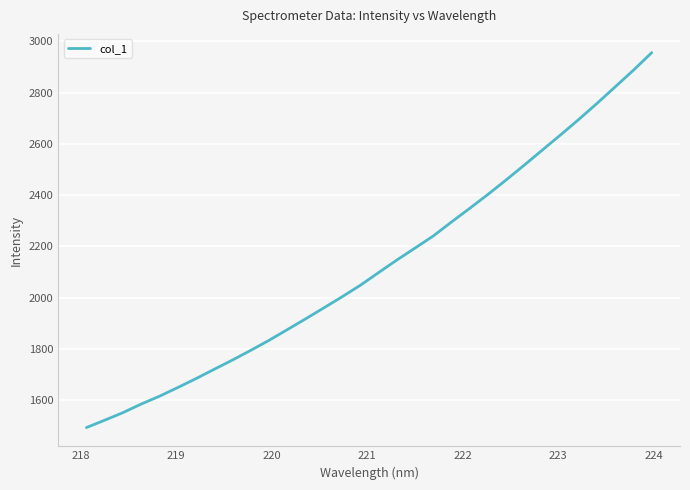

What is the smallest value displayed?

1492.7